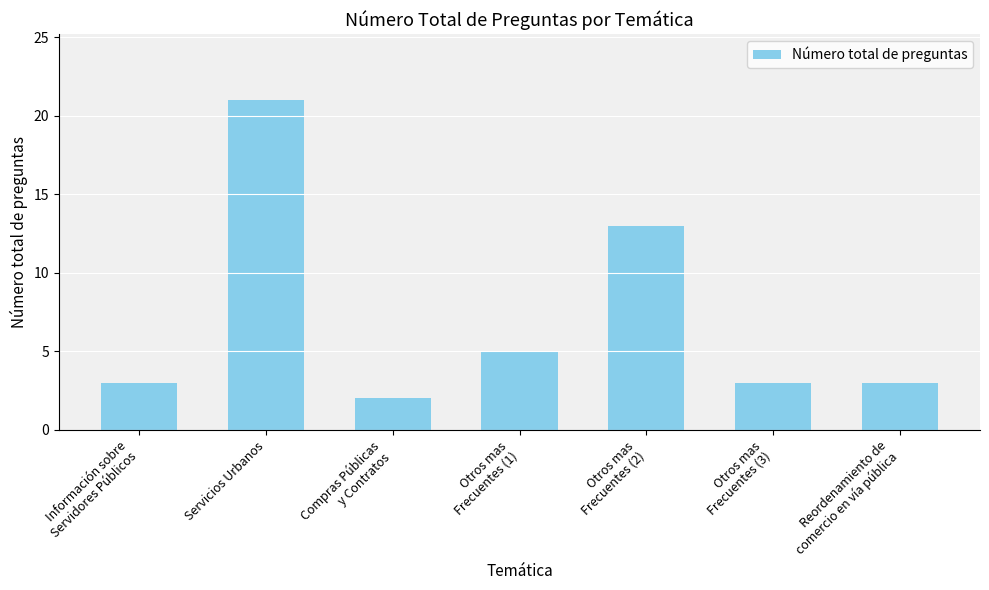

Between Información sobre
Servidores Públicos and Otros mas
Frecuentes (1), which is larger?

Otros mas
Frecuentes (1)